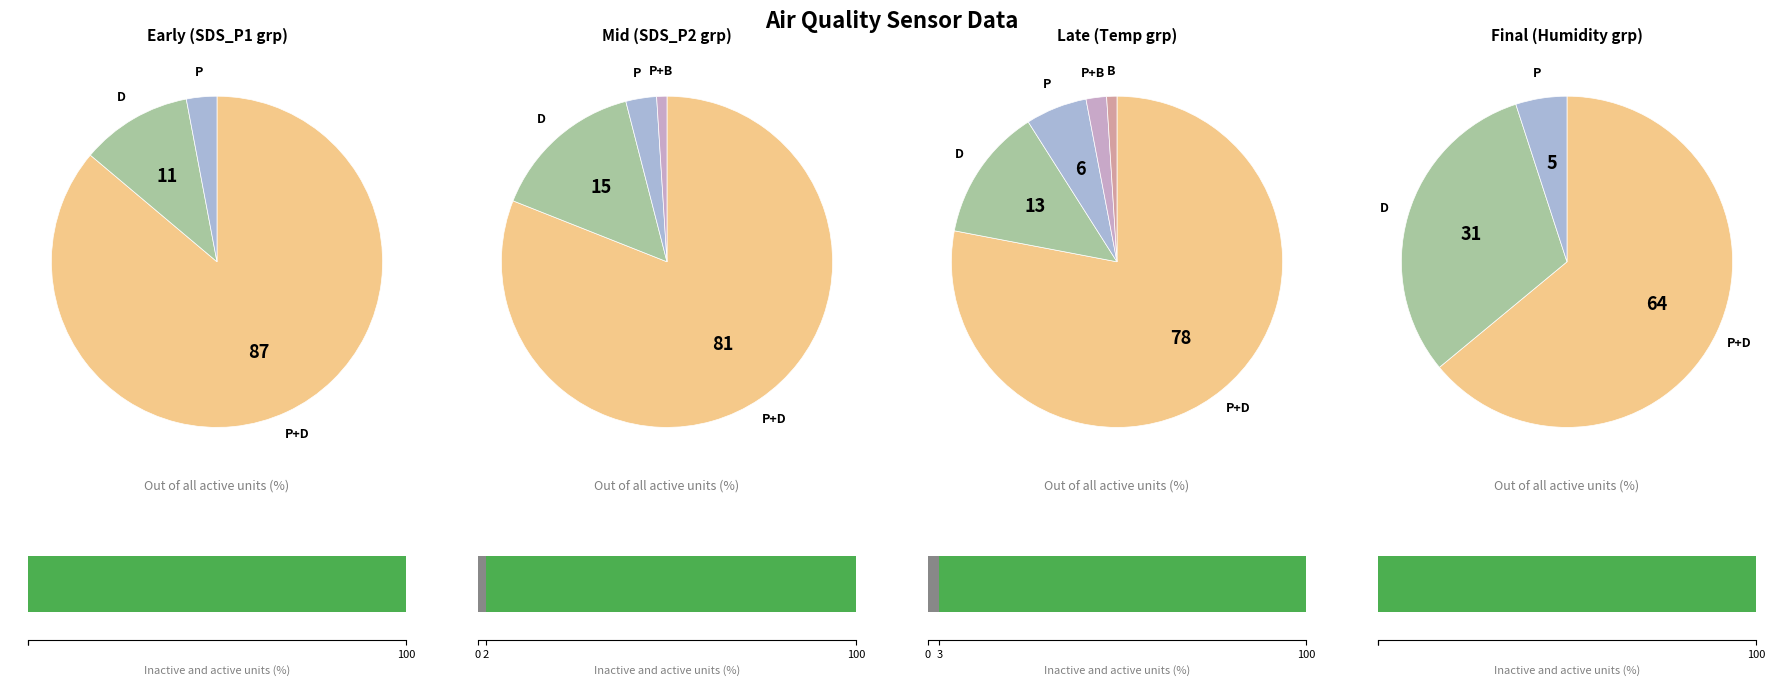

Does 33 represent more than half of the total?

No